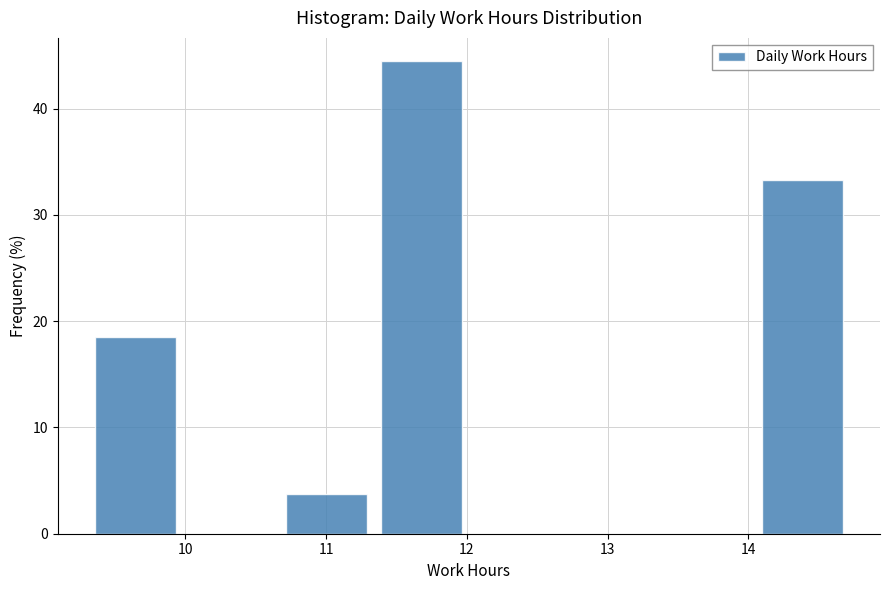

Which range on the x-axis has the tallest bar?

11.3 to 12.0